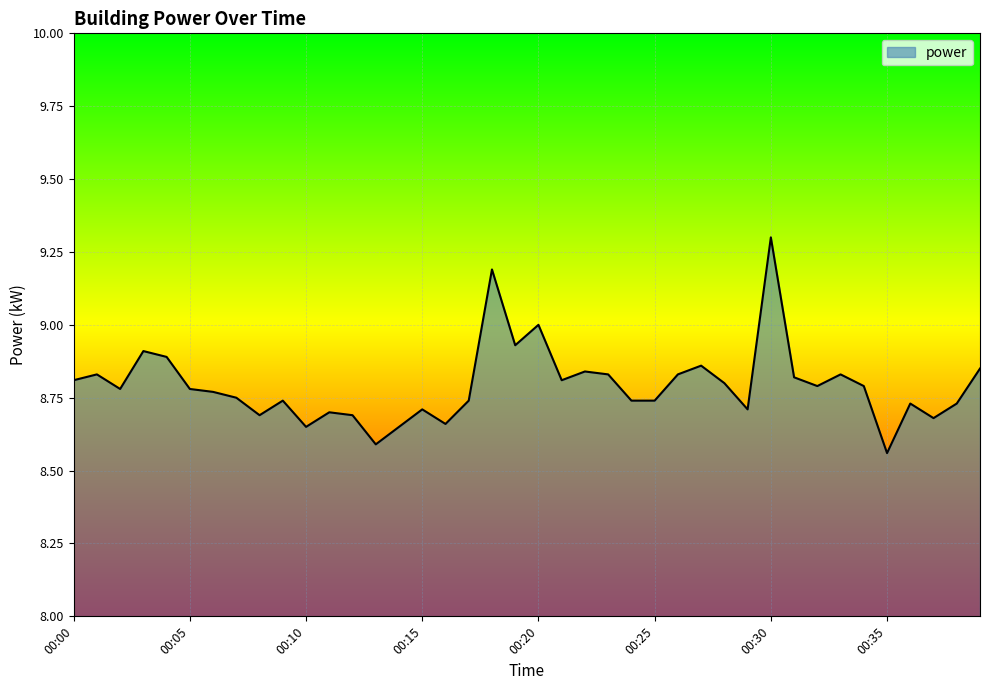

What is the difference between the maximum and minimum values?

0.7